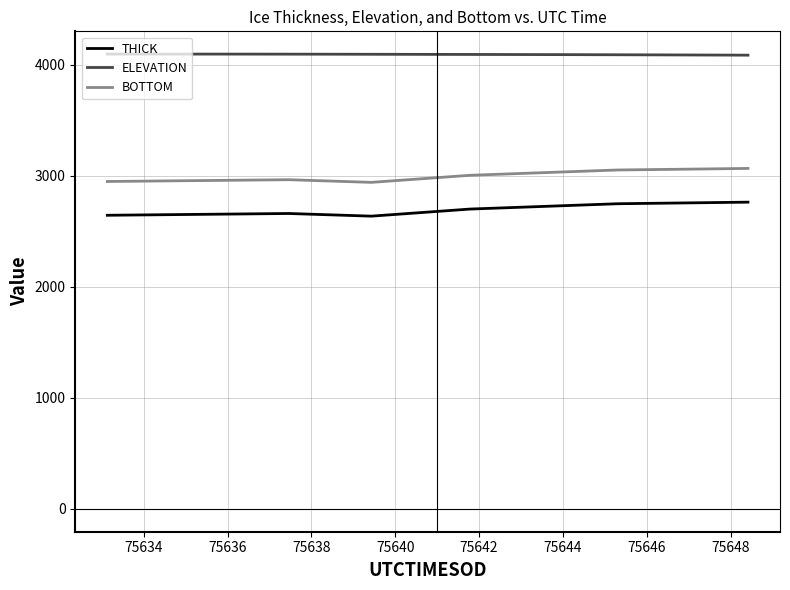

True or false: THICK and BOTTOM intersect in this chart.

False